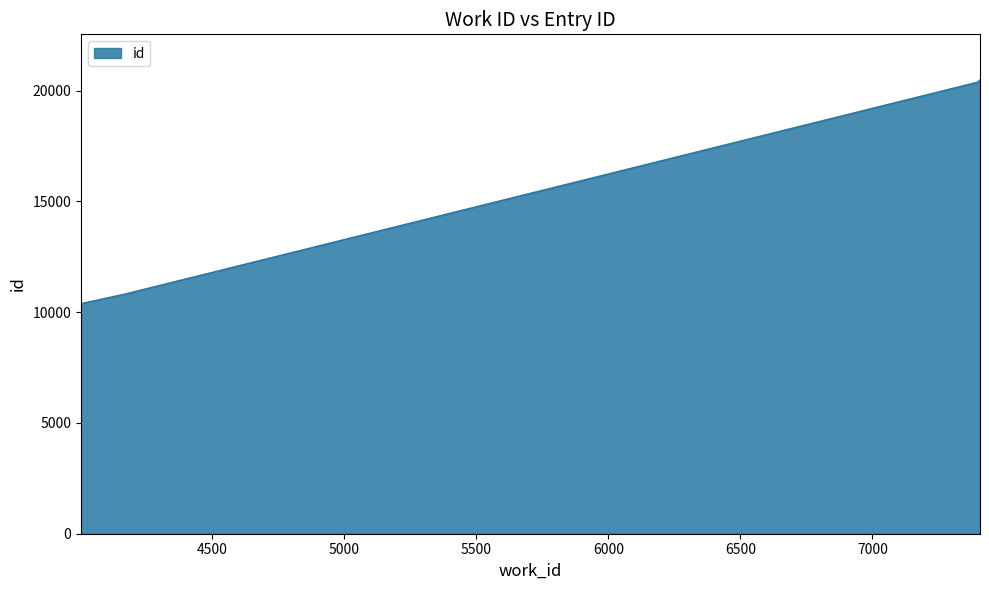

Between 4171 and 7407, which is larger?

7407